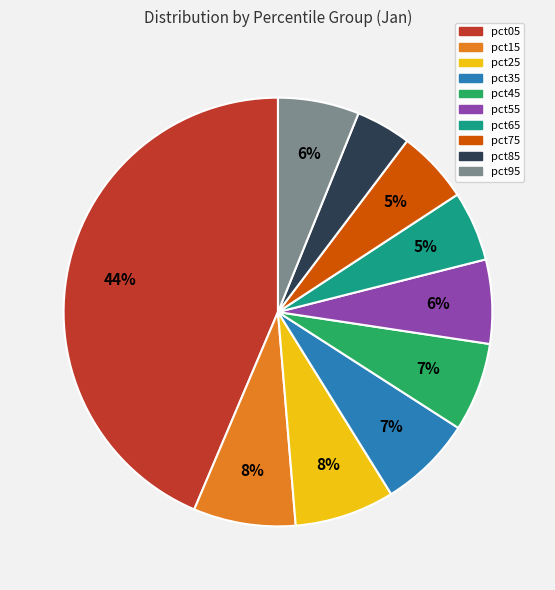

Which category has the biggest portion of the pie?

pct05